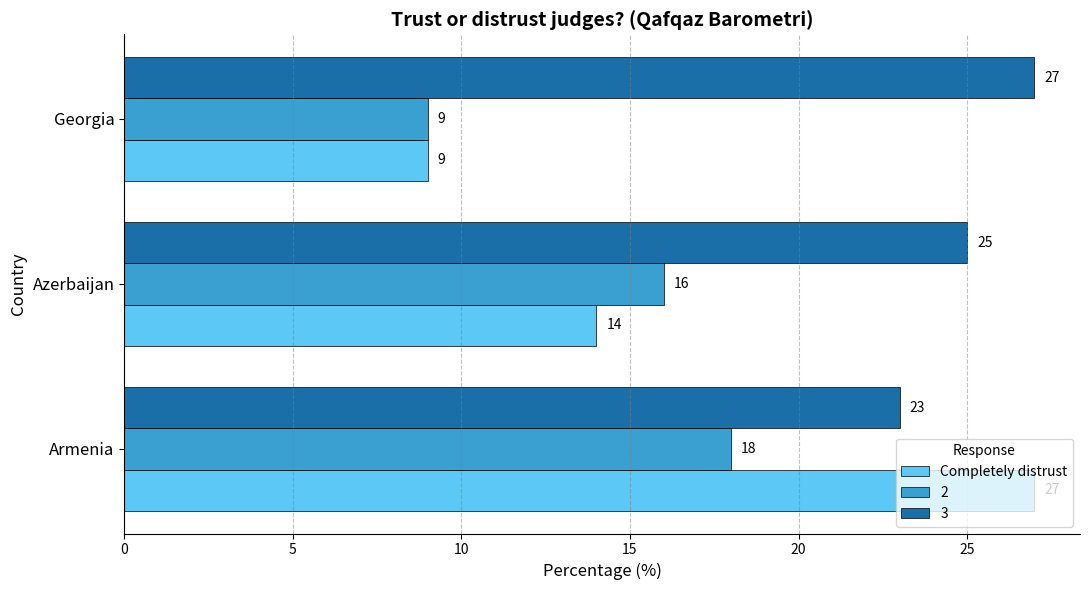

Rank the series by their average value, from lowest to highest.

2, Completely distrust, 3